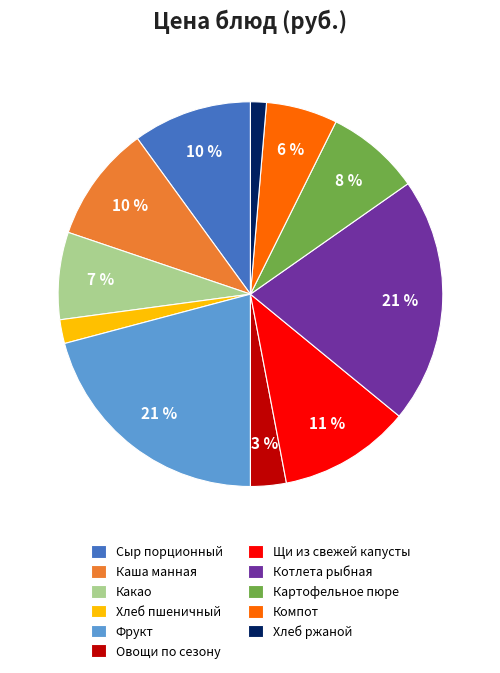

Is there any slice that represents more than half of the pie?

No